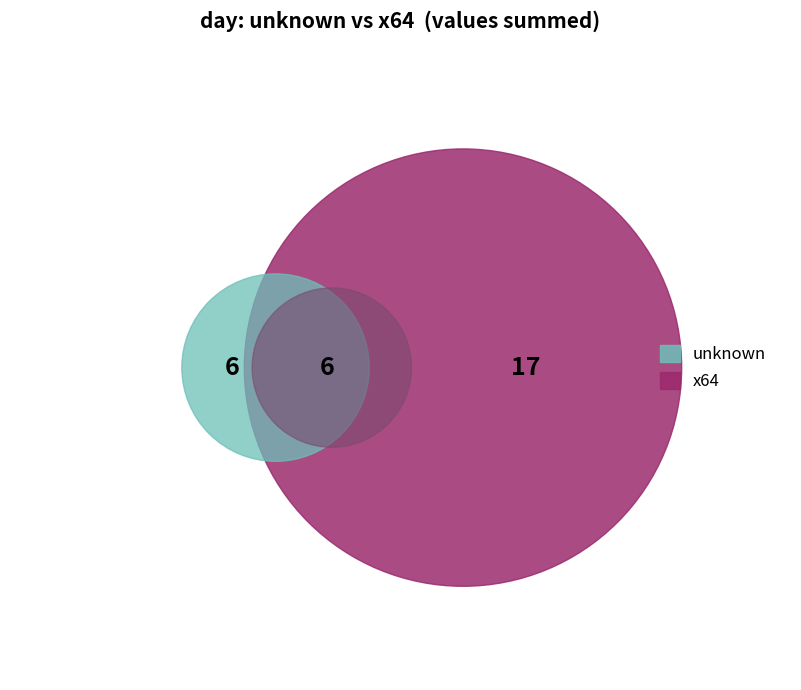

Does 2020-10-20 represent more than half of the total?

Yes